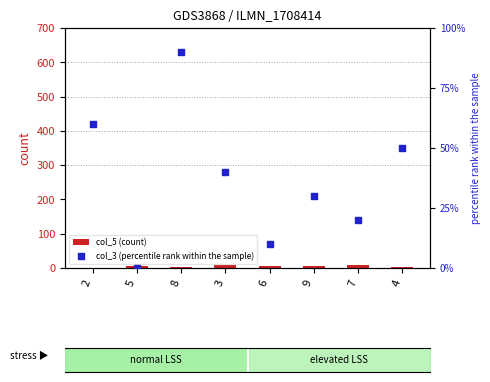

Is the value of col_5 (count) at 4 greater than the value of col_3 (percentile rank within the sample) at 4?

No